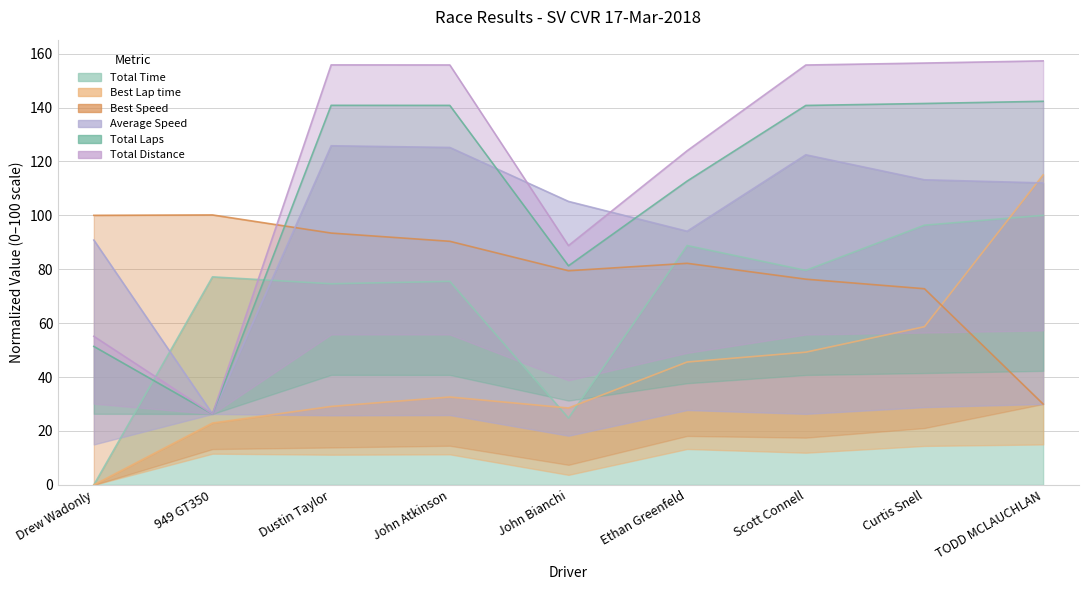

Which series has the widest spread of values?

Total Laps